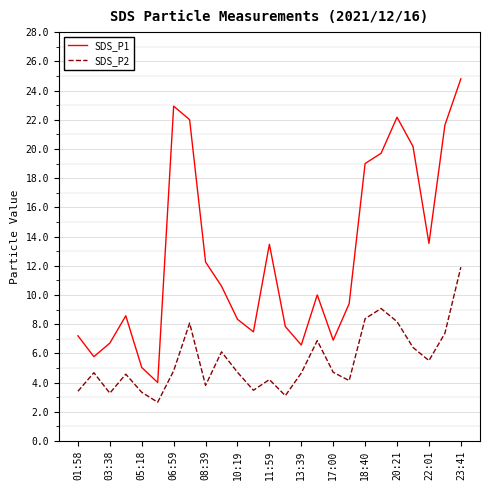

List the series in order of their peak value, lowest first.

SDS_P2, SDS_P1